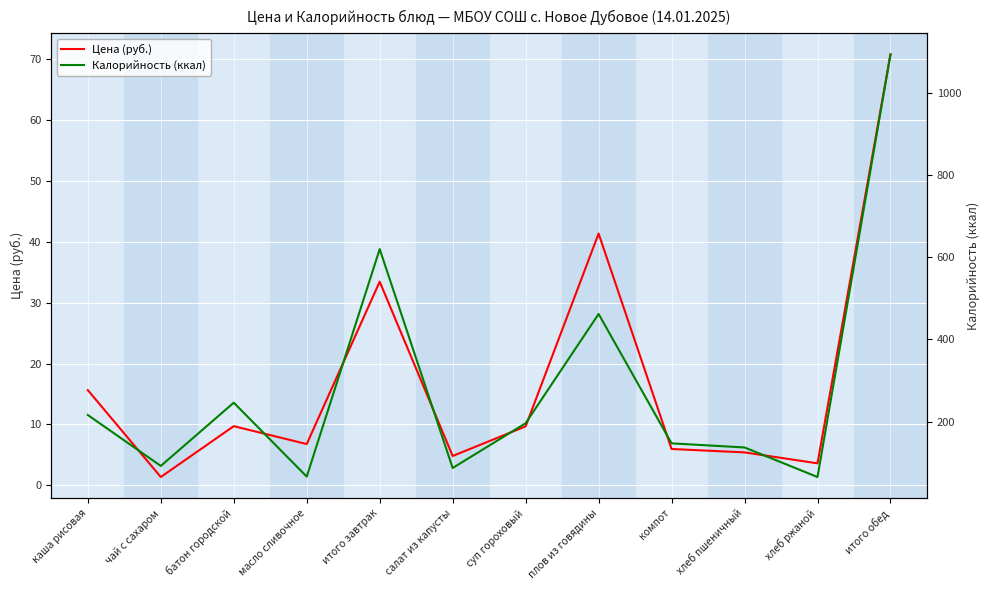

True or false: Цена (руб.) and Калорийность (ккал) cross at least once.

False